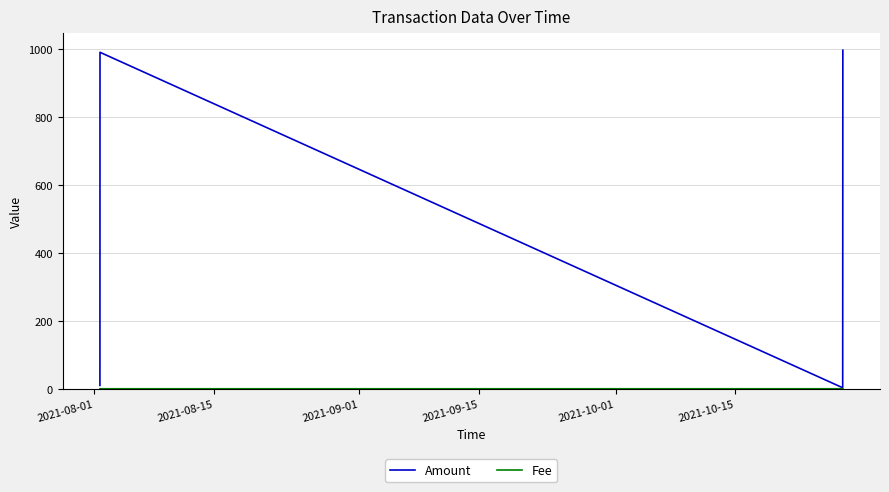

Which series has the largest total across all categories?

Amount